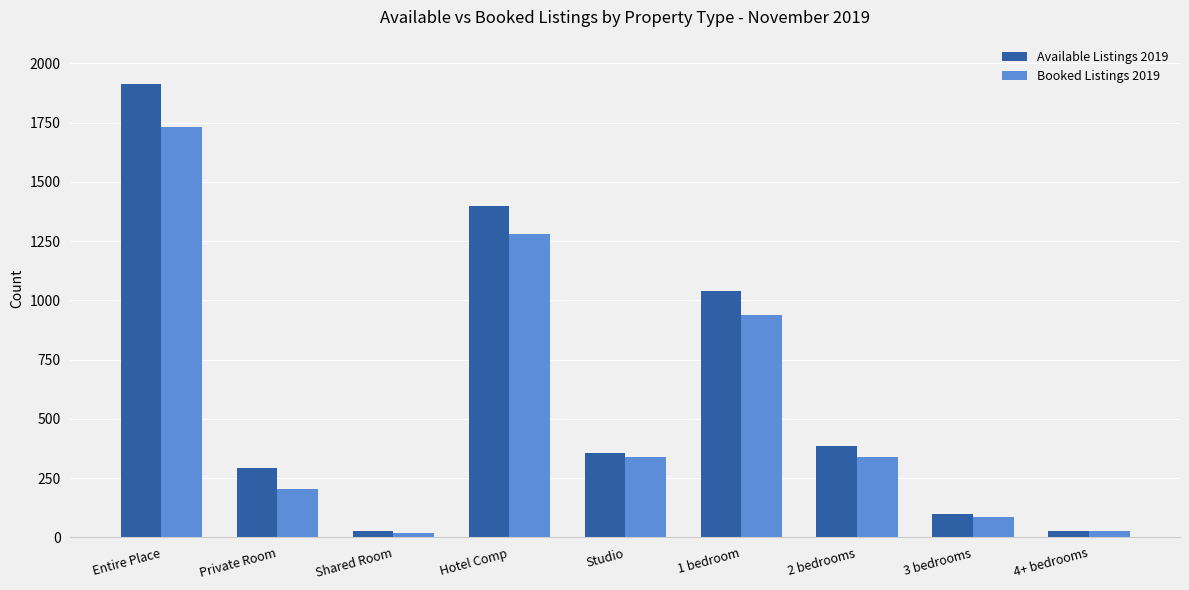

Where is Booked Listings 2019 nearest to the value 874?

1 bedroom